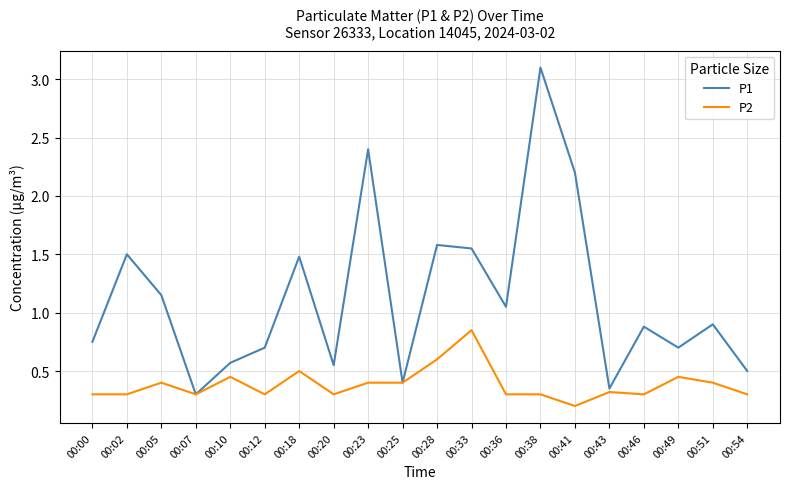

The value of P2 at 00:00 is 0.5. True or false?

False